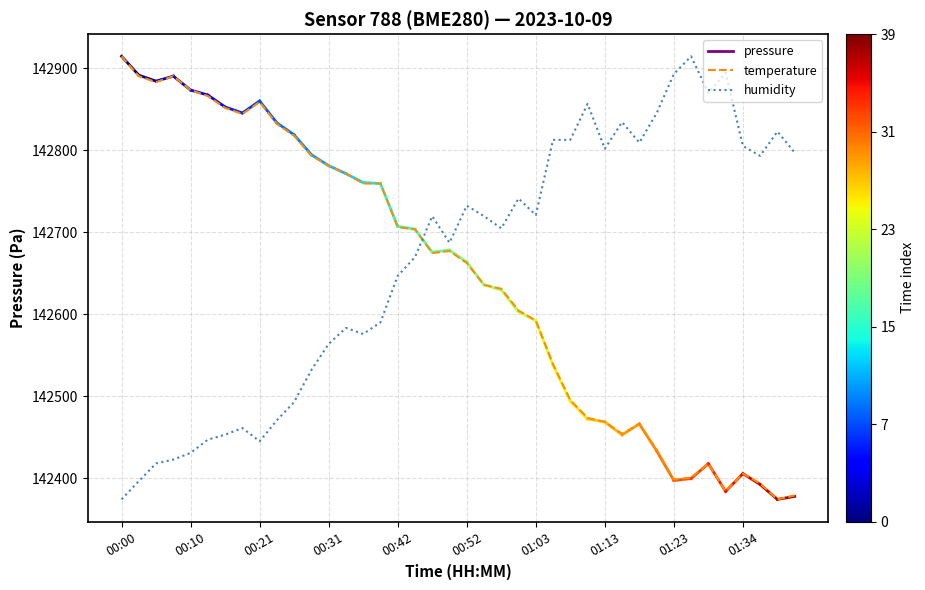

What is the maximum value for temperature?

142914.8